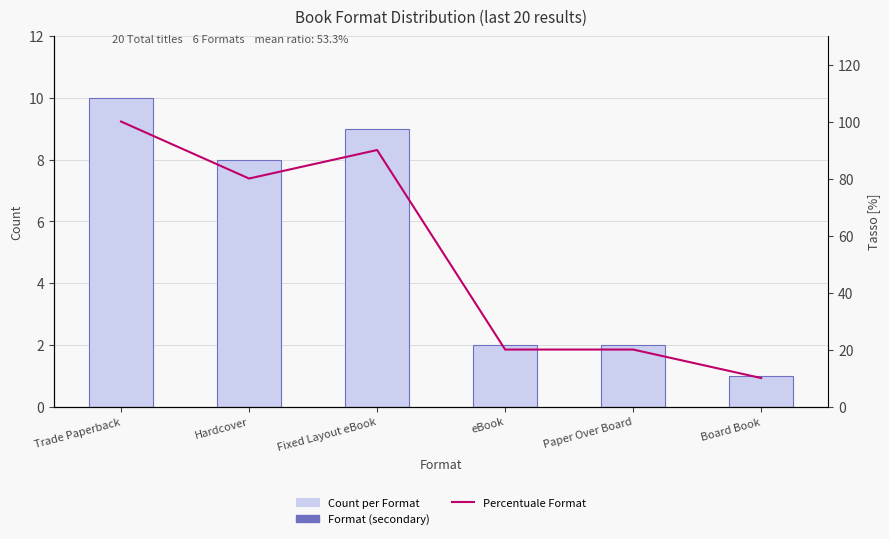

List the series in order of their overall mean, lowest first.

Count per Format, Percentuale Format